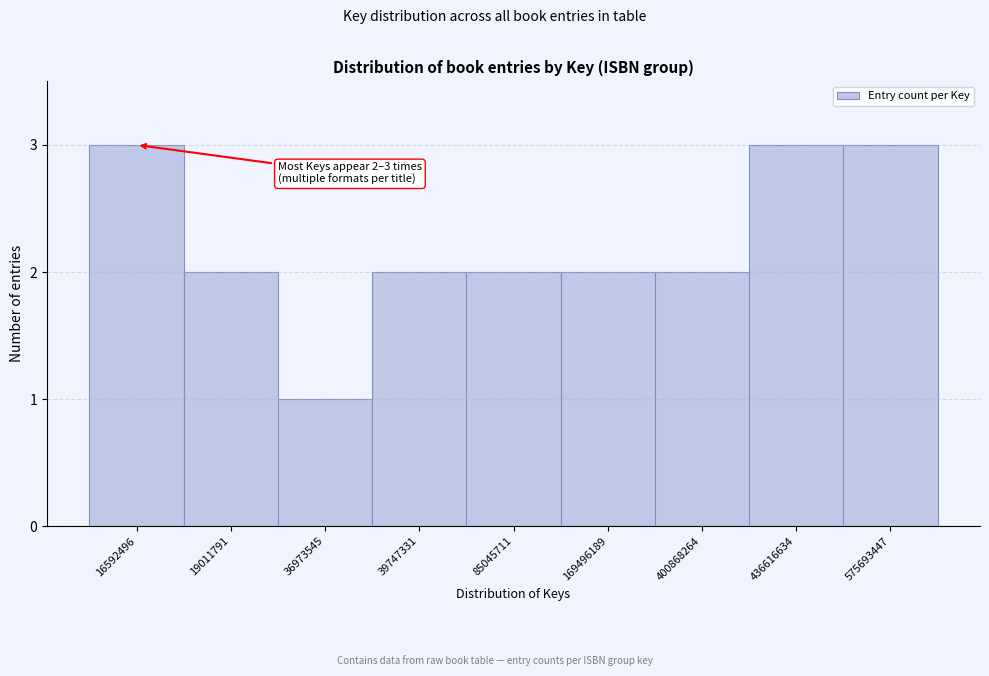

Reading left to right, what are all the values shown in this chart?

16592496=3	19011791=2	36973545=1	39747331=2	85045711=2	169496189=2	400868264=2	436616634=3	575693447=3